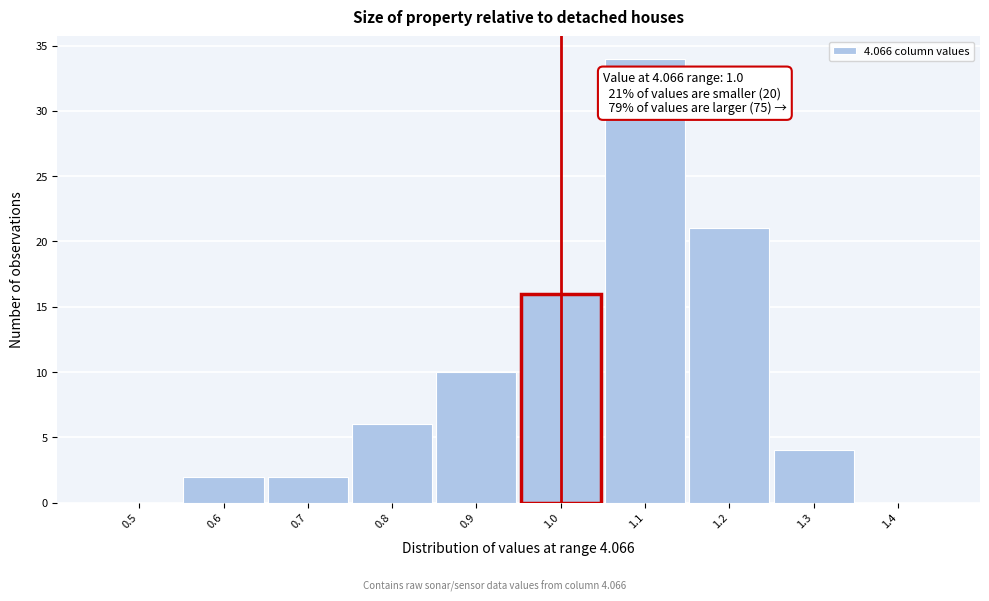

Over which range of the x-axis is the bar tallest?

1.05 to 1.15